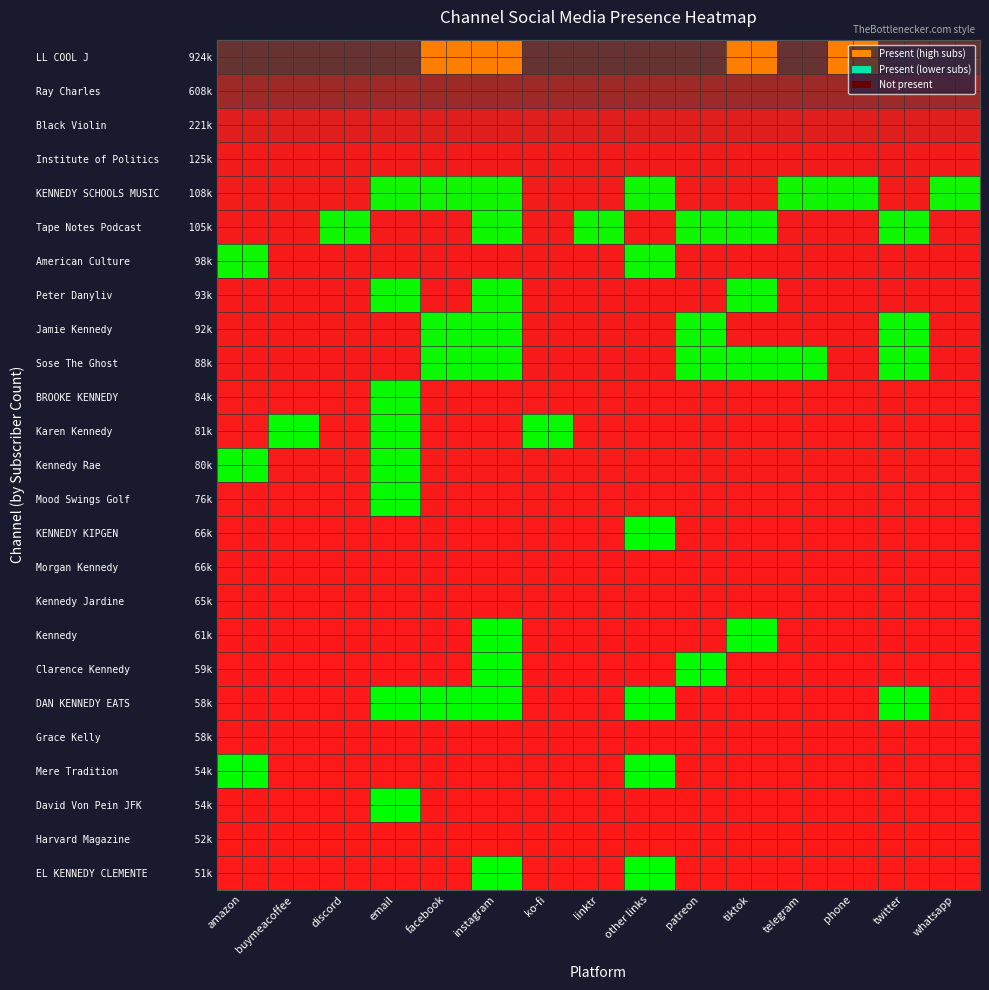

At which label does the data first exceed 80500?

LL COOL J